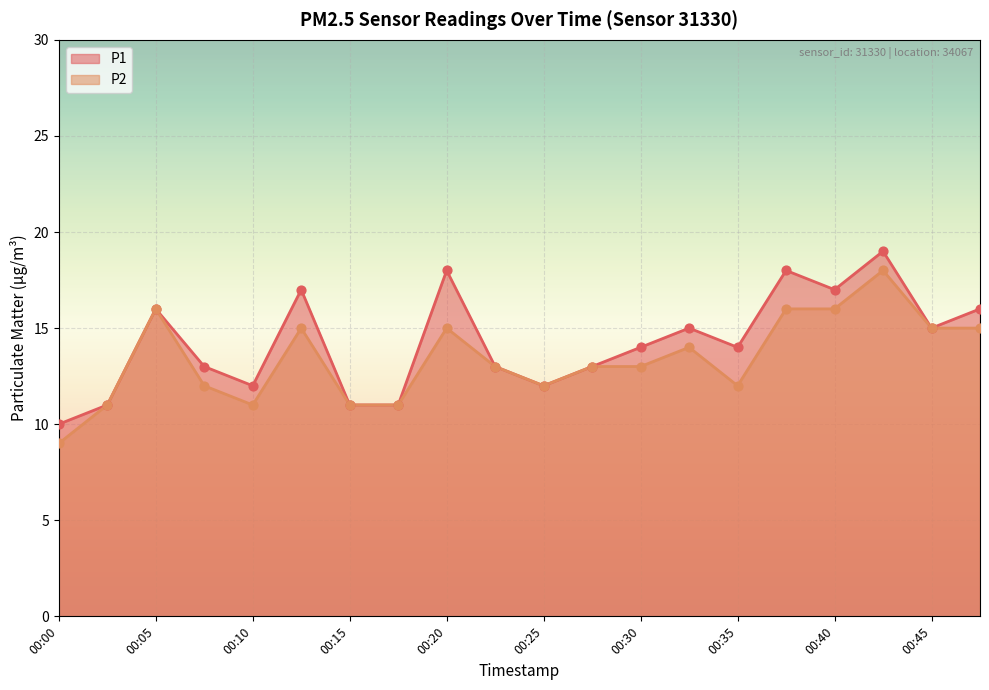

Which series contains the highest Y value?

P1